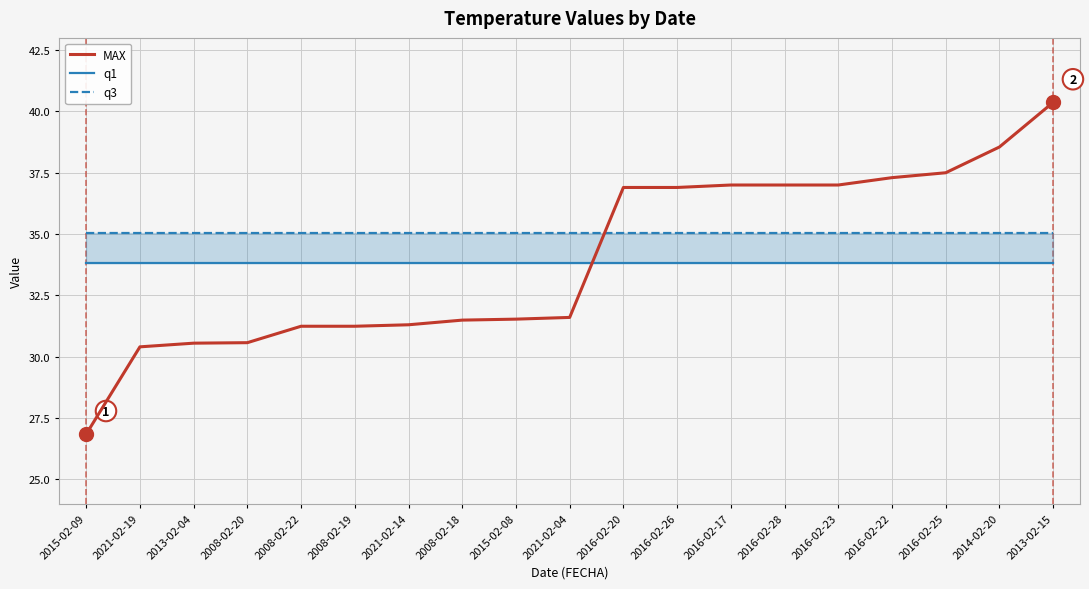

The value of q1 at 2008-02-18 is 45.4. True or false?

False